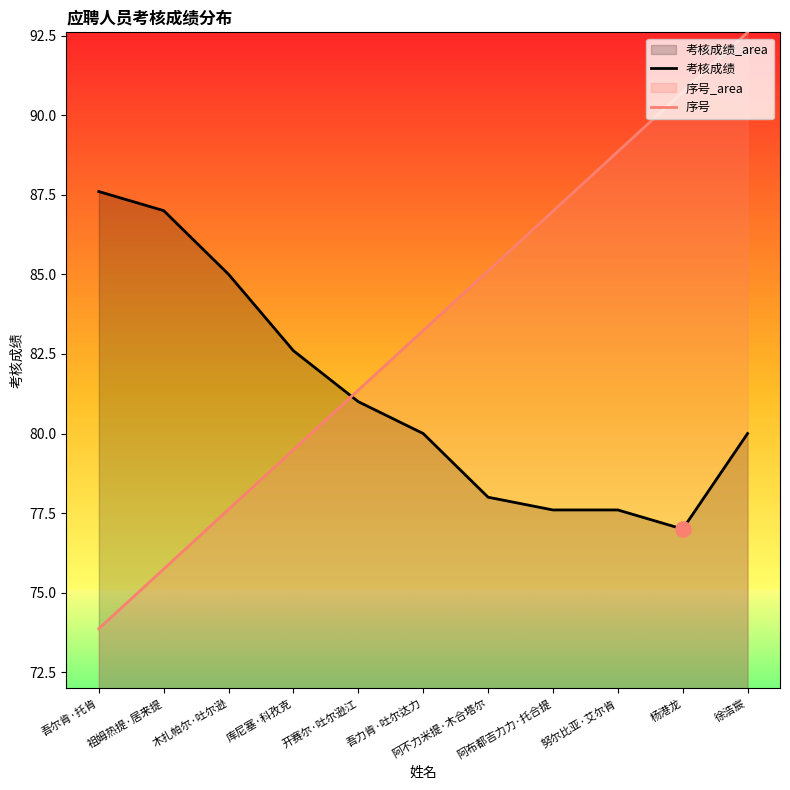

Which series contains the highest Y value?

序号